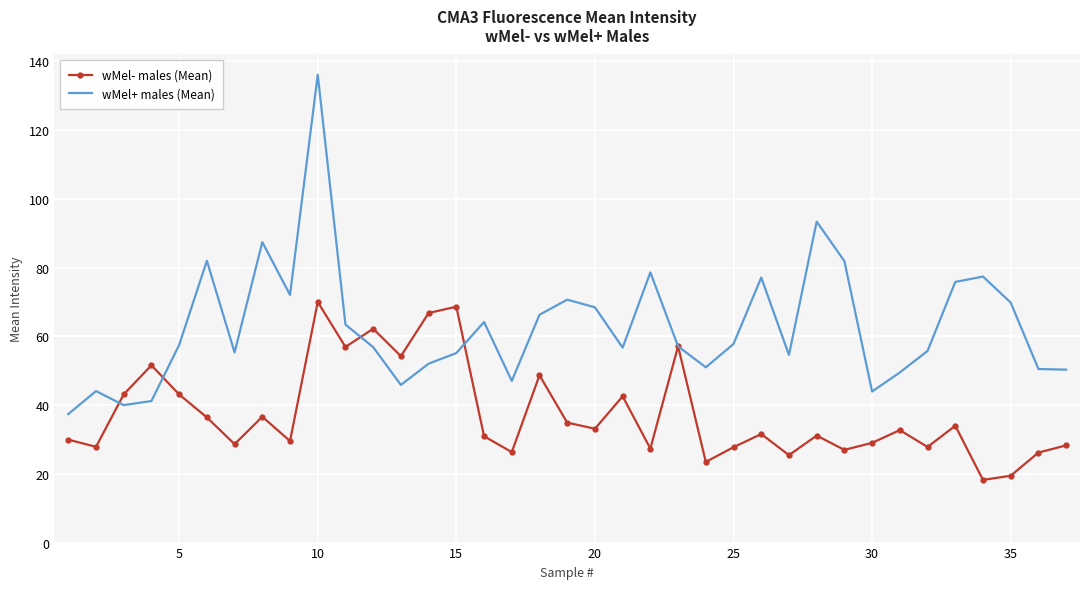

What is the maximum value shown in the chart?

136.1